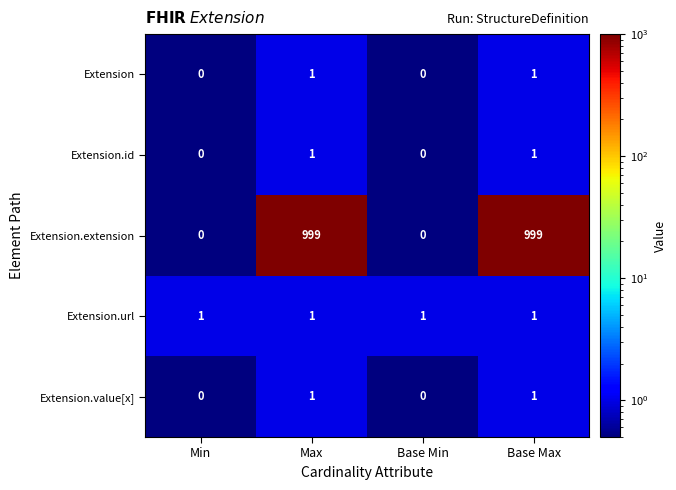

Count the number of data series in this chart.

5